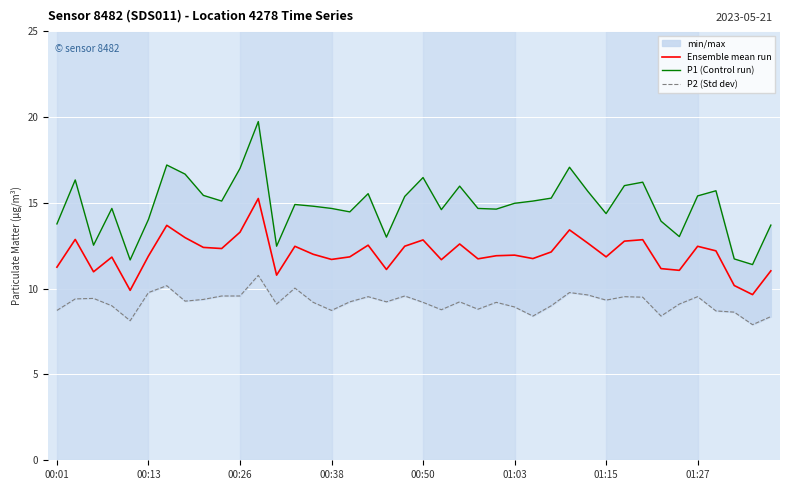

The value of Ensemble mean run at 00:01 is 11.2. True or false?

True